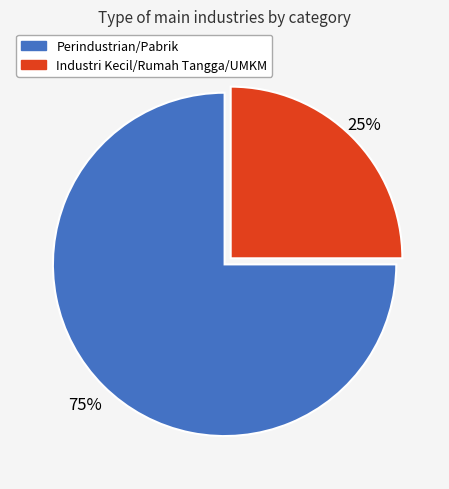

What is the majority slice?

Perindustrian/Pabrik